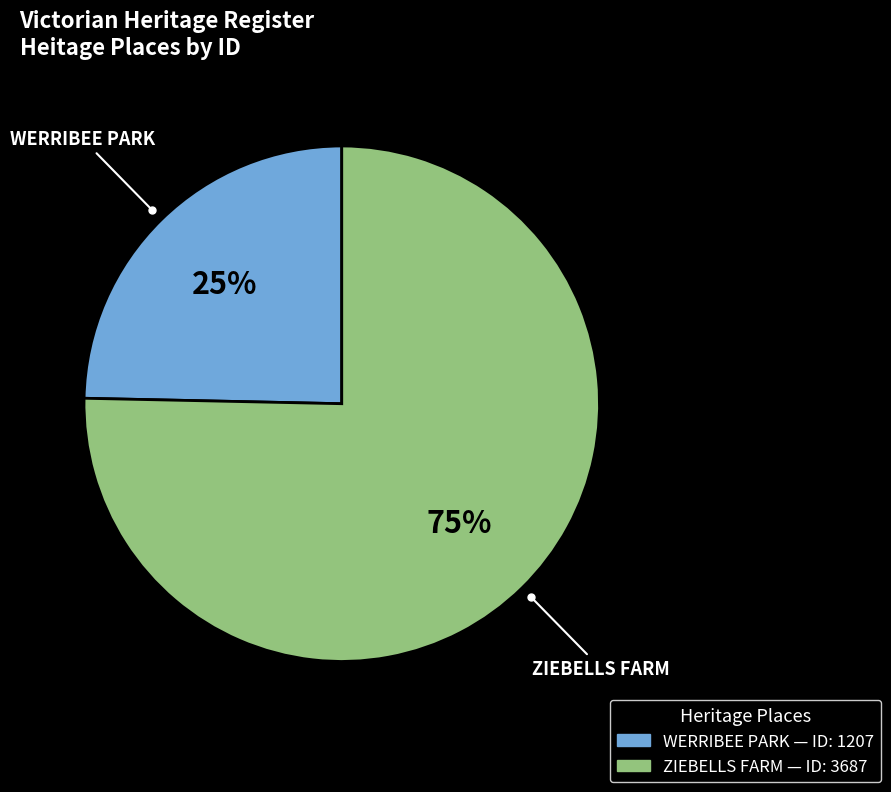

How many segments does this pie chart have?

2